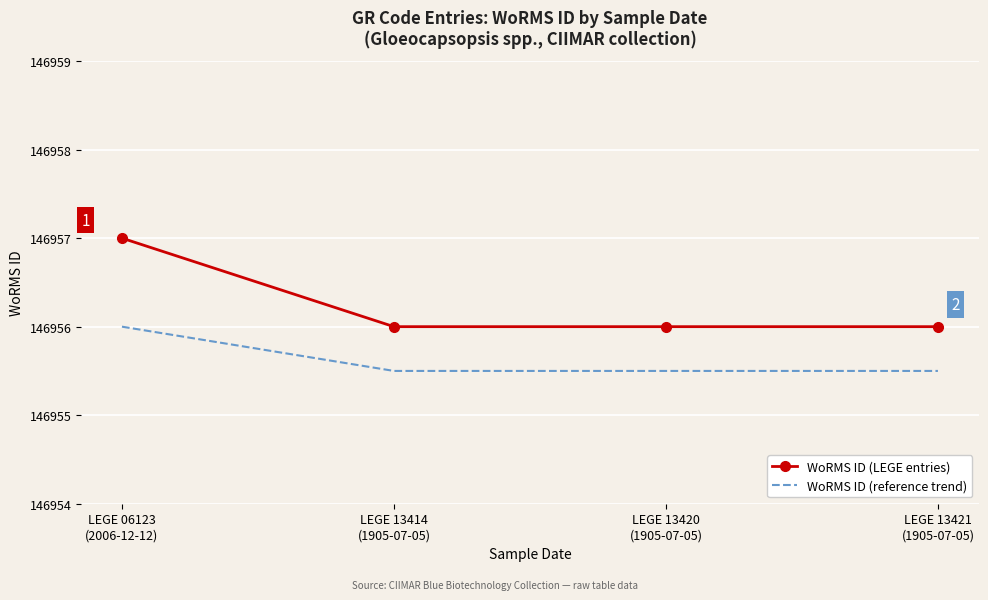

Rank the series by their average value, from highest to lowest.

WoRMS ID (LEGE entries), WoRMS ID (reference trend)